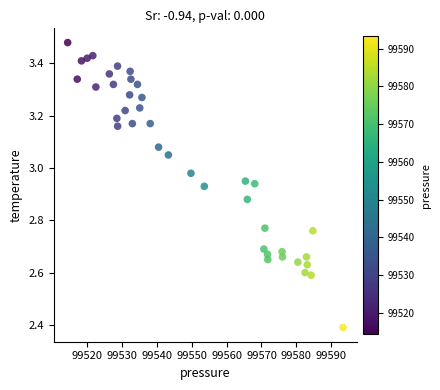

What is the range of X values (max minus min)?

79.0